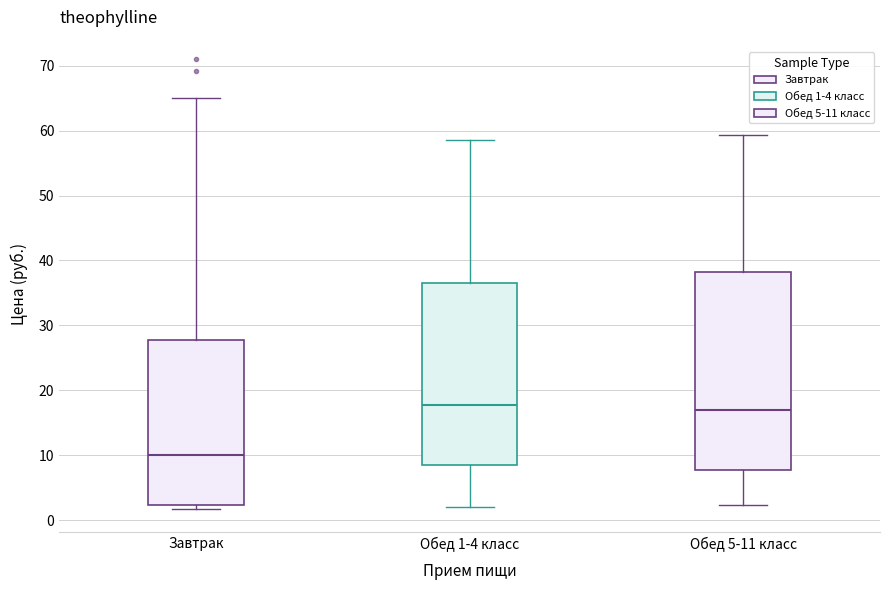

Where is the upper edge of the box for Завтрак on the y-axis? The values are not printed on the chart, so give them approximately, as read against the axis.

28